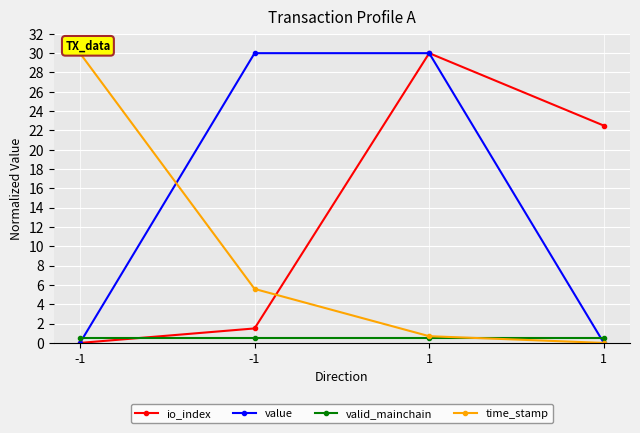

Which series has the largest range (max minus min)?

io_index